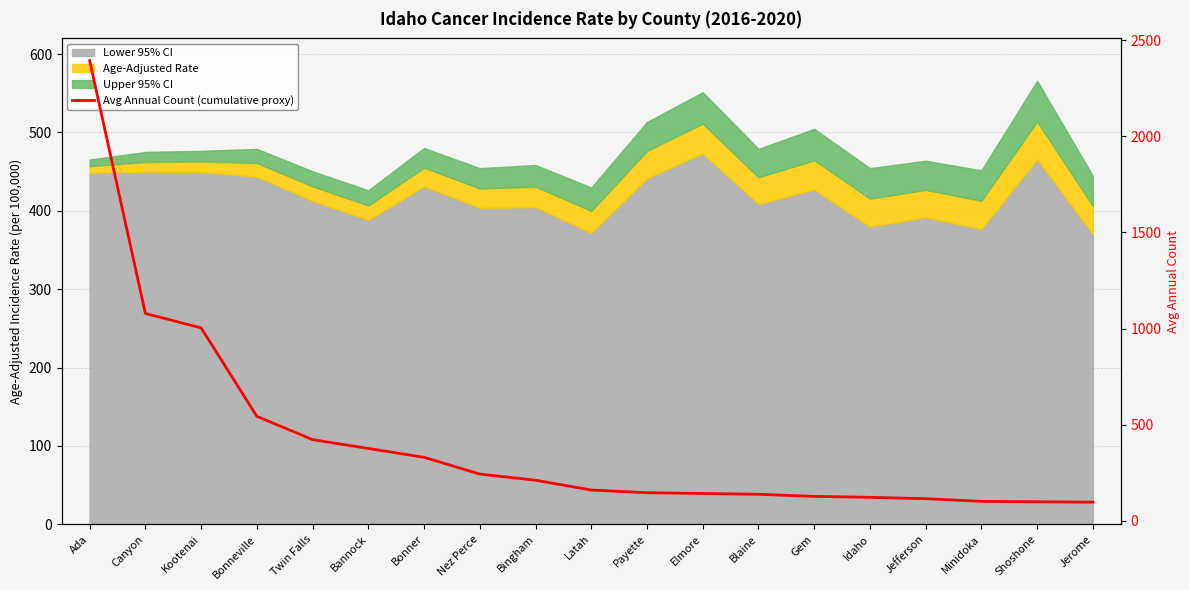

What is the minimum value shown in the chart?

98